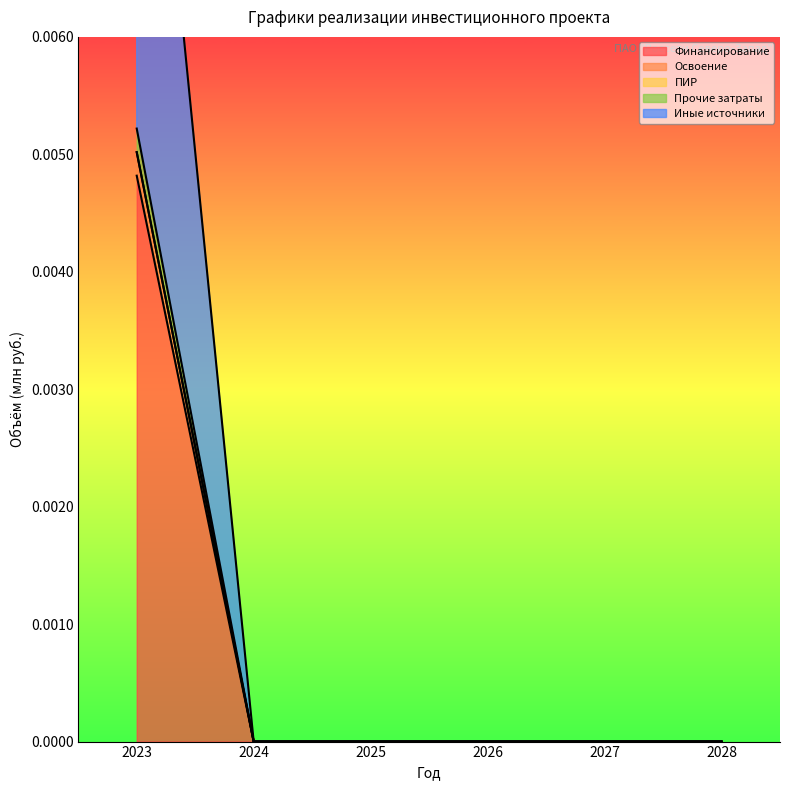

True or false: Прочие затраты and Иные источники cross at least once.

False